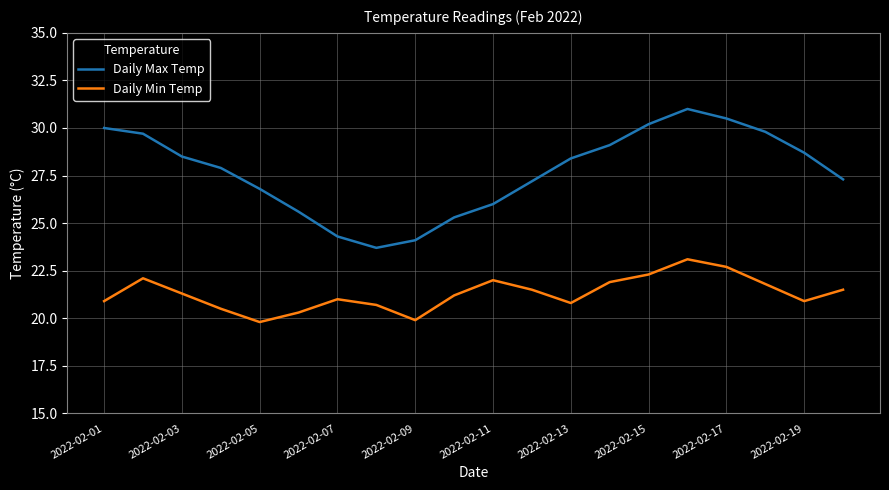

What is the greatest value displayed?

31.0